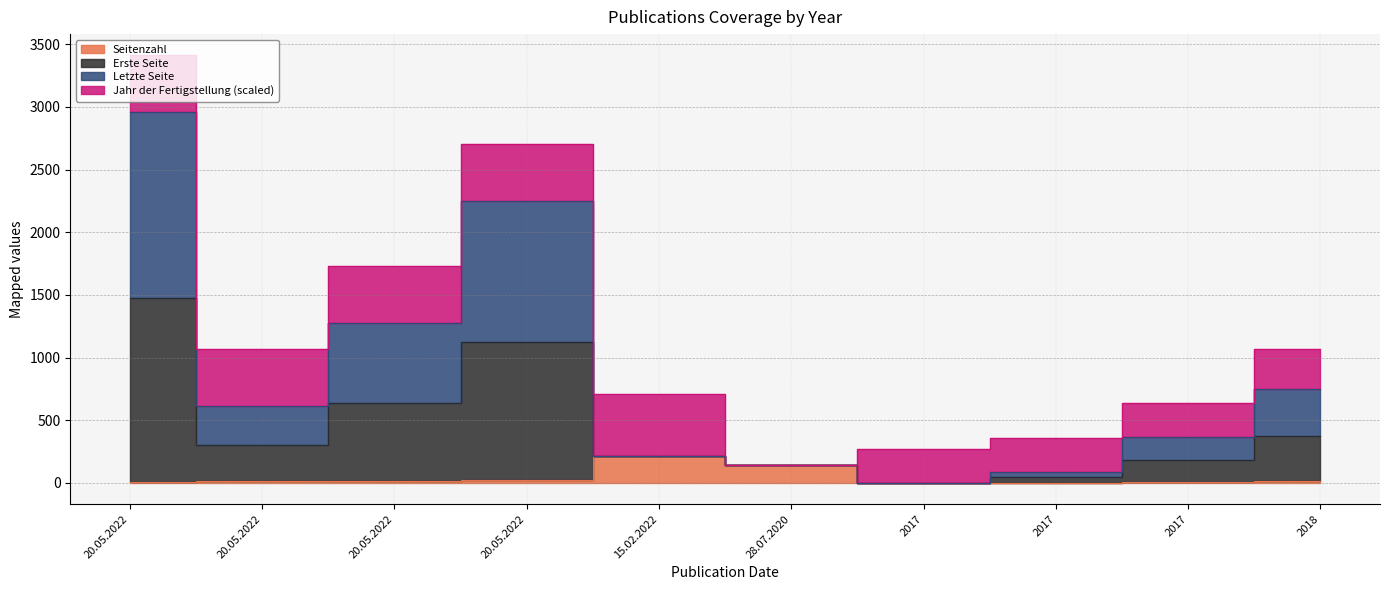

At which category does Seitenzahl reach its first local valley?

2017